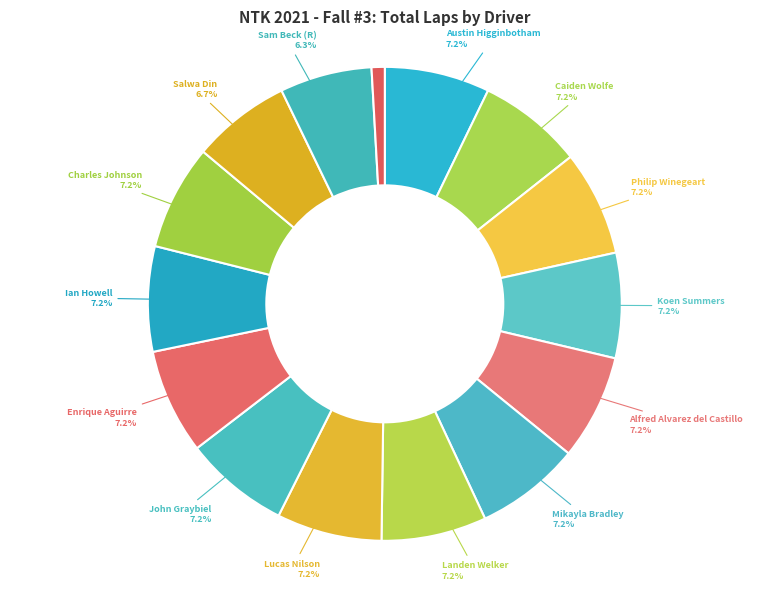

Which slice is the smallest?

Ean Columbus